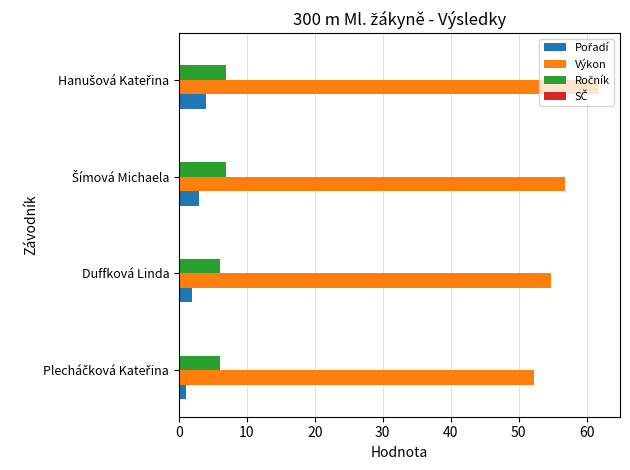

True or false: Výkon has a value of 86.9 at Duffková Linda.

False